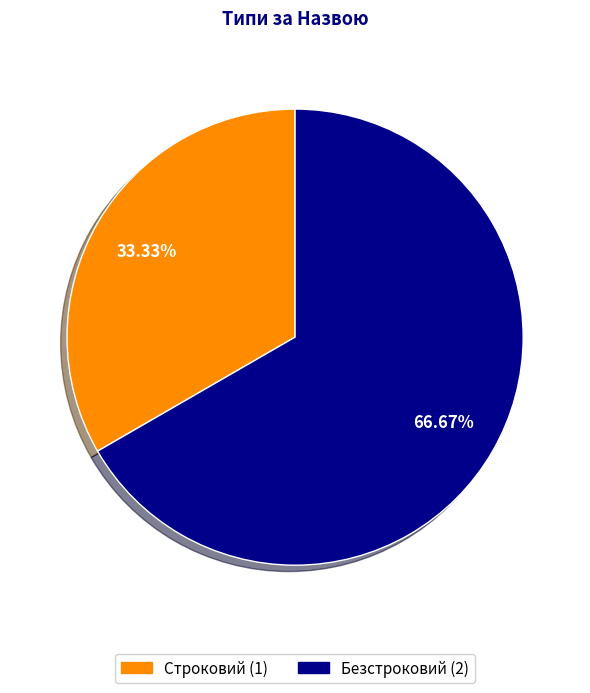

What percentage do Безстроковий and Строковий together represent?

100.0%